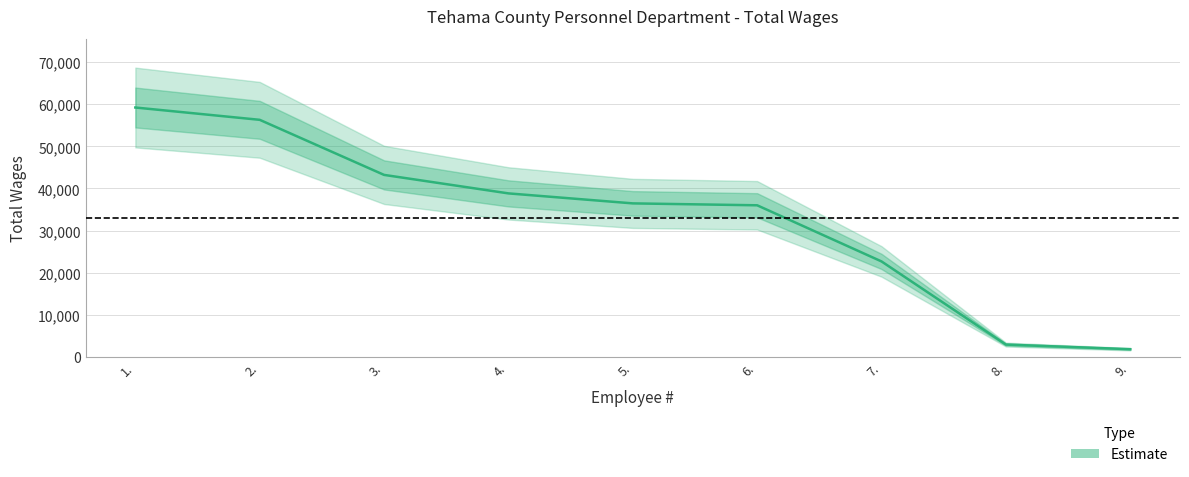

The chart shows a value of 1797 at 9.. True or false?

True